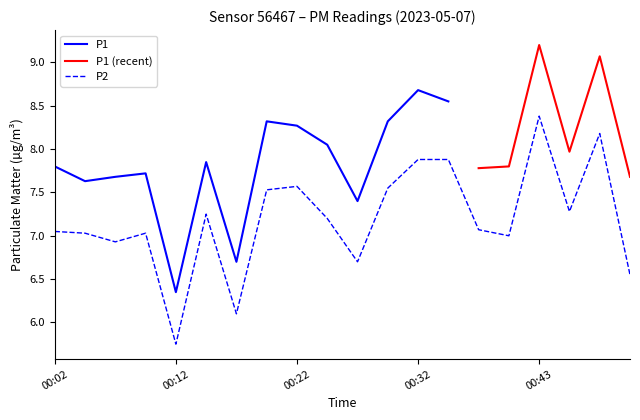

What is the difference between the values at 00:35 and 00:40?

0.9